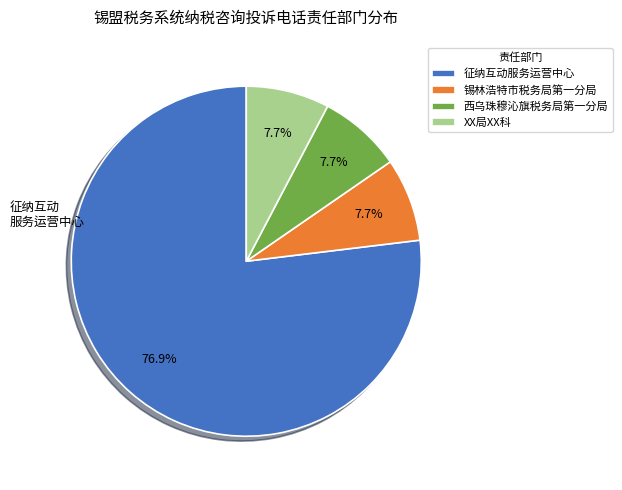

Which slice is the largest?

征纳互动服务运营中心